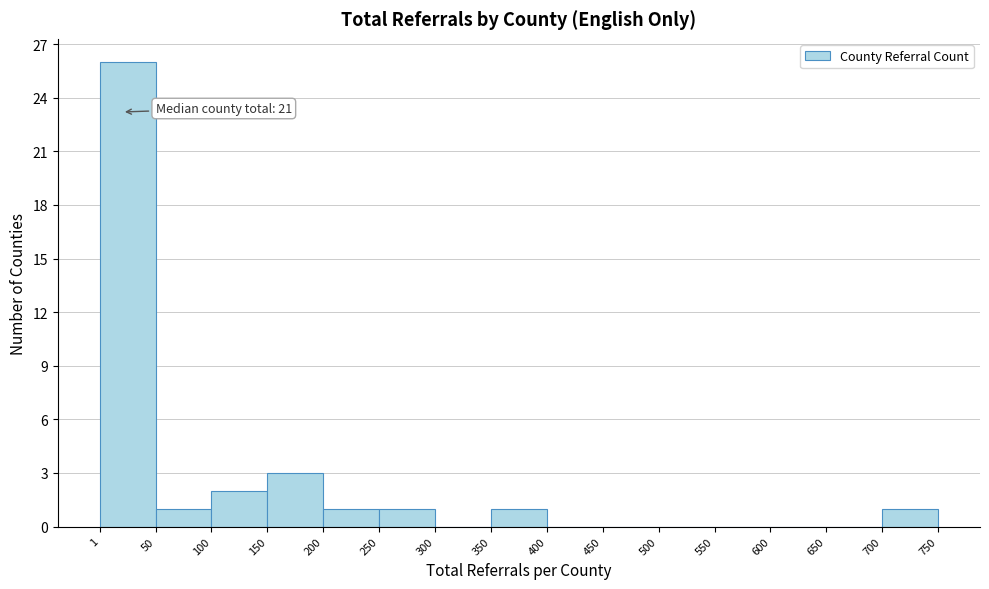

Which range on the x-axis has the tallest bar?

1 to 50